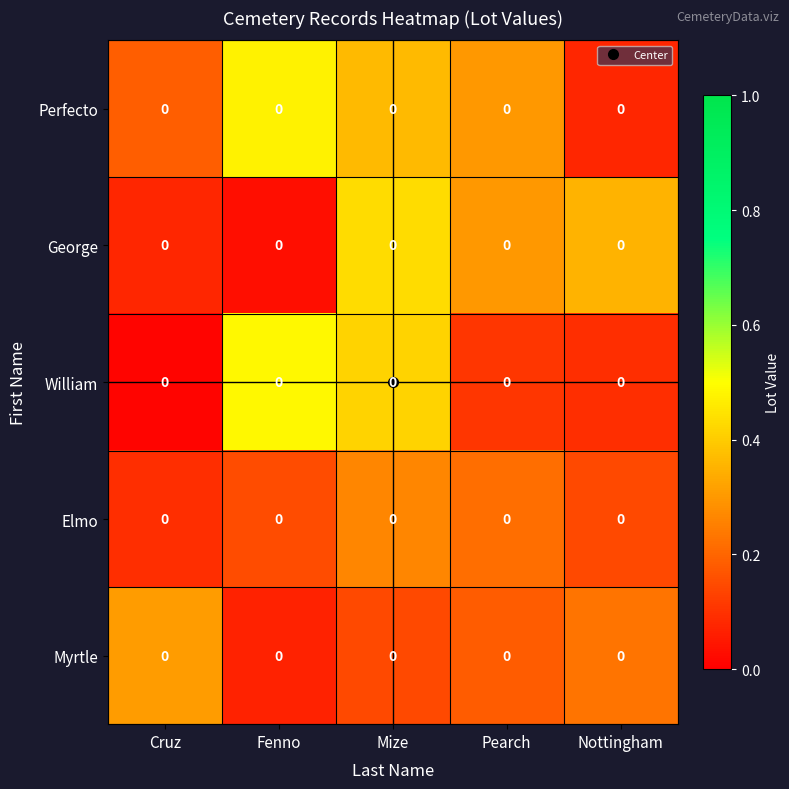

Which series has the largest total across all categories?

Perfecto